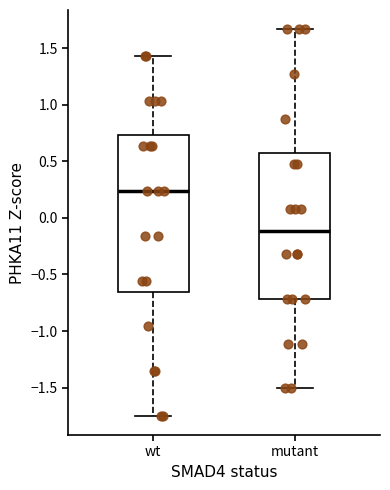

Reading left to right, transcribe this box plot: for each box, give where its median line is, the range the box spans, and where its two whiskers end, as read against the y-axis. The values are not printed on the chart, so give them approximately, as read against the axis.

wt: median 0.25, box -0.65 to 0.75, whiskers -1.75 to 1.45
mutant: median -0.10, box -0.70 to 0.55, whiskers -1.50 to 1.65